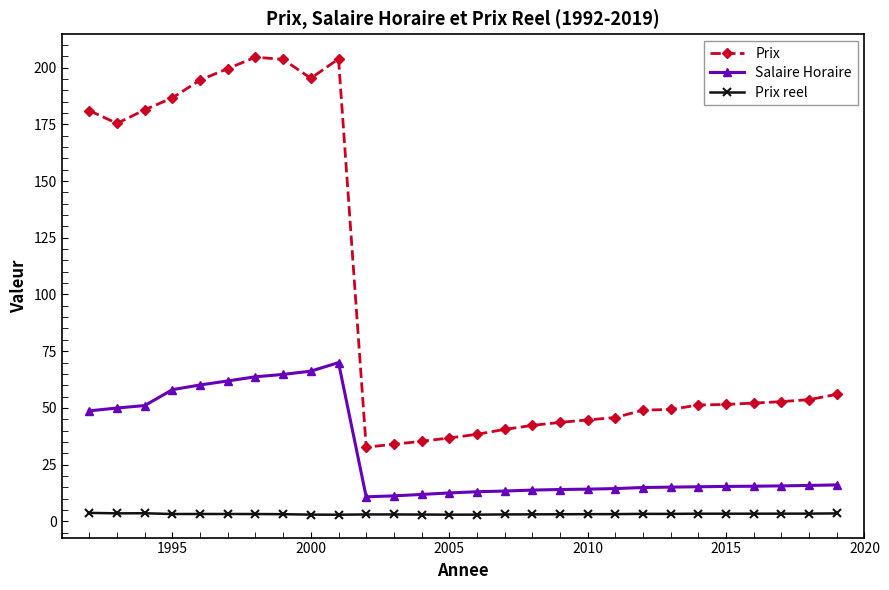

Rank the series by their maximum value, from highest to lowest.

Prix, Salaire Horaire, Prix reel